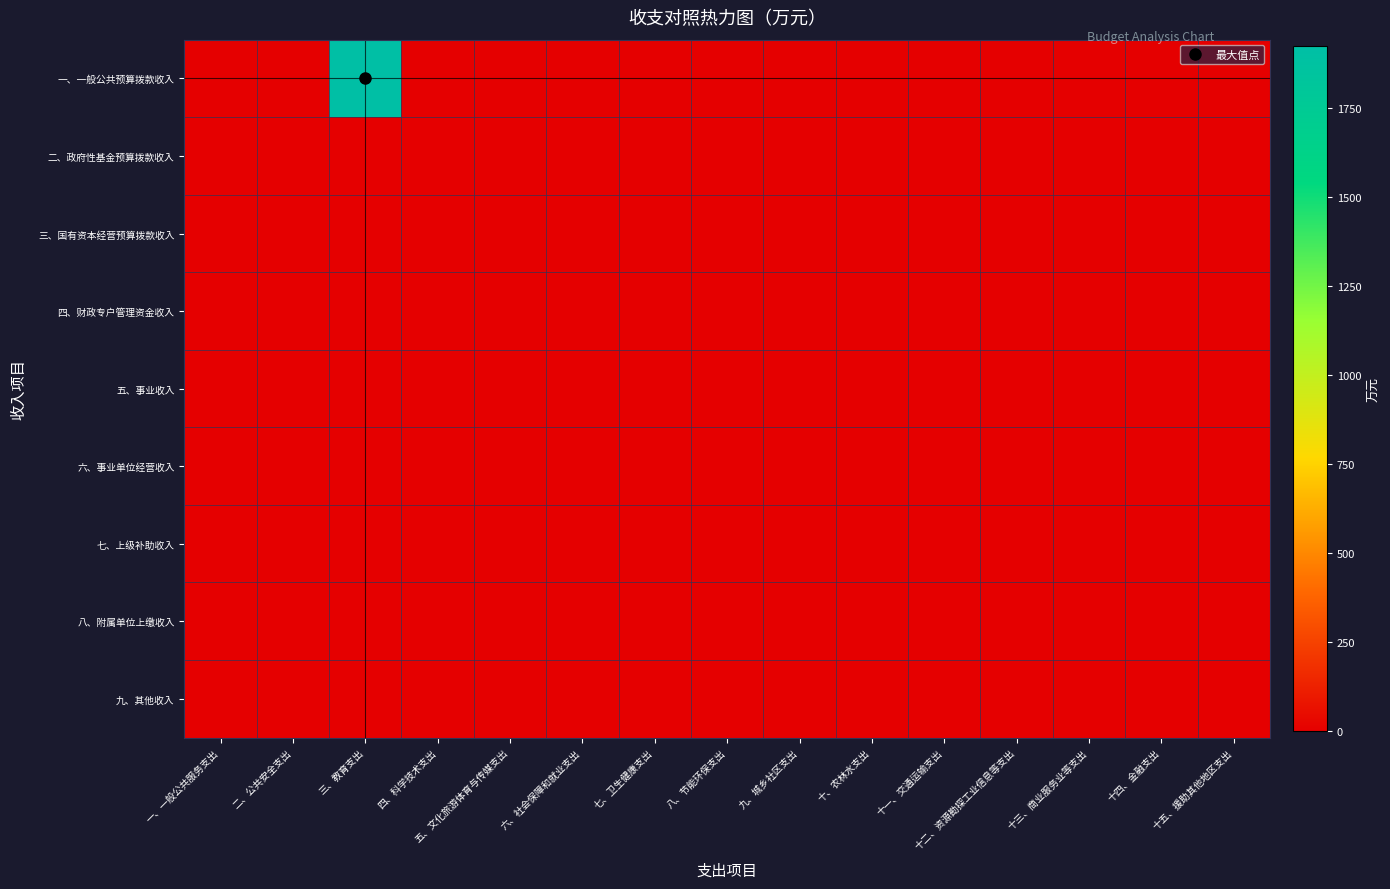

Reading left to right, transcribe all the data shown in this chart.

一、一般公共预算拨款收入: 一、一般公共服务支出=0.0	二、公共安全支出=0.0	三、教育支出=1923.5	四、科学技术支出=0.0	五、文化旅游体育与传媒支出=0.0	六、社会保障和就业支出=0.0	七、卫生健康支出=0.0	八、节能环保支出=0.0	九、城乡社区支出=0.0	十、农林水支出=0.0	十一、交通运输支出=0.0	十二、资源勘探工业信息等支出=0.0	十三、商业服务业等支出=0.0	十四、金融支出=0.0	十五、援助其他地区支出=0.0
二、政府性基金预算拨款收入: 一、一般公共服务支出=0.0	二、公共安全支出=0.0	三、教育支出=0.0	四、科学技术支出=0.0	五、文化旅游体育与传媒支出=0.0	六、社会保障和就业支出=0.0	七、卫生健康支出=0.0	八、节能环保支出=0.0	九、城乡社区支出=0.0	十、农林水支出=0.0	十一、交通运输支出=0.0	十二、资源勘探工业信息等支出=0.0	十三、商业服务业等支出=0.0	十四、金融支出=0.0	十五、援助其他地区支出=0.0
三、国有资本经营预算拨款收入: 一、一般公共服务支出=0.0	二、公共安全支出=0.0	三、教育支出=0.0	四、科学技术支出=0.0	五、文化旅游体育与传媒支出=0.0	六、社会保障和就业支出=0.0	七、卫生健康支出=0.0	八、节能环保支出=0.0	九、城乡社区支出=0.0	十、农林水支出=0.0	十一、交通运输支出=0.0	十二、资源勘探工业信息等支出=0.0	十三、商业服务业等支出=0.0	十四、金融支出=0.0	十五、援助其他地区支出=0.0
四、财政专户管理资金收入: 一、一般公共服务支出=0.0	二、公共安全支出=0.0	三、教育支出=0.0	四、科学技术支出=0.0	五、文化旅游体育与传媒支出=0.0	六、社会保障和就业支出=0.0	七、卫生健康支出=0.0	八、节能环保支出=0.0	九、城乡社区支出=0.0	十、农林水支出=0.0	十一、交通运输支出=0.0	十二、资源勘探工业信息等支出=0.0	十三、商业服务业等支出=0.0	十四、金融支出=0.0	十五、援助其他地区支出=0.0
五、事业收入: 一、一般公共服务支出=0.0	二、公共安全支出=0.0	三、教育支出=0.0	四、科学技术支出=0.0	五、文化旅游体育与传媒支出=0.0	六、社会保障和就业支出=0.0	七、卫生健康支出=0.0	八、节能环保支出=0.0	九、城乡社区支出=0.0	十、农林水支出=0.0	十一、交通运输支出=0.0	十二、资源勘探工业信息等支出=0.0	十三、商业服务业等支出=0.0	十四、金融支出=0.0	十五、援助其他地区支出=0.0
六、事业单位经营收入: 一、一般公共服务支出=0.0	二、公共安全支出=0.0	三、教育支出=0.0	四、科学技术支出=0.0	五、文化旅游体育与传媒支出=0.0	六、社会保障和就业支出=0.0	七、卫生健康支出=0.0	八、节能环保支出=0.0	九、城乡社区支出=0.0	十、农林水支出=0.0	十一、交通运输支出=0.0	十二、资源勘探工业信息等支出=0.0	十三、商业服务业等支出=0.0	十四、金融支出=0.0	十五、援助其他地区支出=0.0
七、上级补助收入: 一、一般公共服务支出=0.0	二、公共安全支出=0.0	三、教育支出=0.0	四、科学技术支出=0.0	五、文化旅游体育与传媒支出=0.0	六、社会保障和就业支出=0.0	七、卫生健康支出=0.0	八、节能环保支出=0.0	九、城乡社区支出=0.0	十、农林水支出=0.0	十一、交通运输支出=0.0	十二、资源勘探工业信息等支出=0.0	十三、商业服务业等支出=0.0	十四、金融支出=0.0	十五、援助其他地区支出=0.0
八、附属单位上缴收入: 一、一般公共服务支出=0.0	二、公共安全支出=0.0	三、教育支出=0.0	四、科学技术支出=0.0	五、文化旅游体育与传媒支出=0.0	六、社会保障和就业支出=0.0	七、卫生健康支出=0.0	八、节能环保支出=0.0	九、城乡社区支出=0.0	十、农林水支出=0.0	十一、交通运输支出=0.0	十二、资源勘探工业信息等支出=0.0	十三、商业服务业等支出=0.0	十四、金融支出=0.0	十五、援助其他地区支出=0.0
九、其他收入: 一、一般公共服务支出=0.0	二、公共安全支出=0.0	三、教育支出=0.0	四、科学技术支出=0.0	五、文化旅游体育与传媒支出=0.0	六、社会保障和就业支出=0.0	七、卫生健康支出=0.0	八、节能环保支出=0.0	九、城乡社区支出=0.0	十、农林水支出=0.0	十一、交通运输支出=0.0	十二、资源勘探工业信息等支出=0.0	十三、商业服务业等支出=0.0	十四、金融支出=0.0	十五、援助其他地区支出=0.0